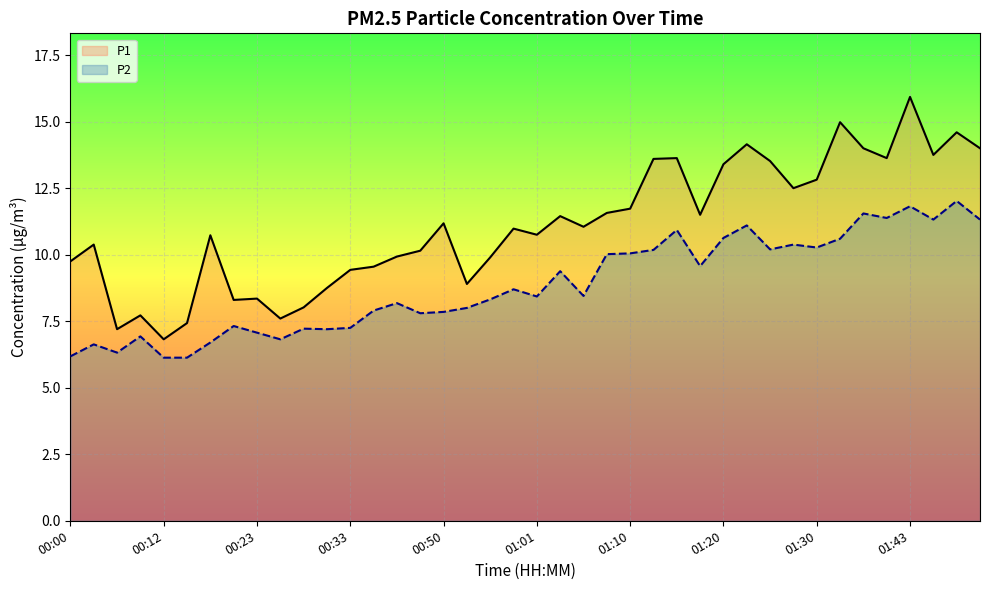

True or false: P1 (line) and P2 (line) cross at least once.

False